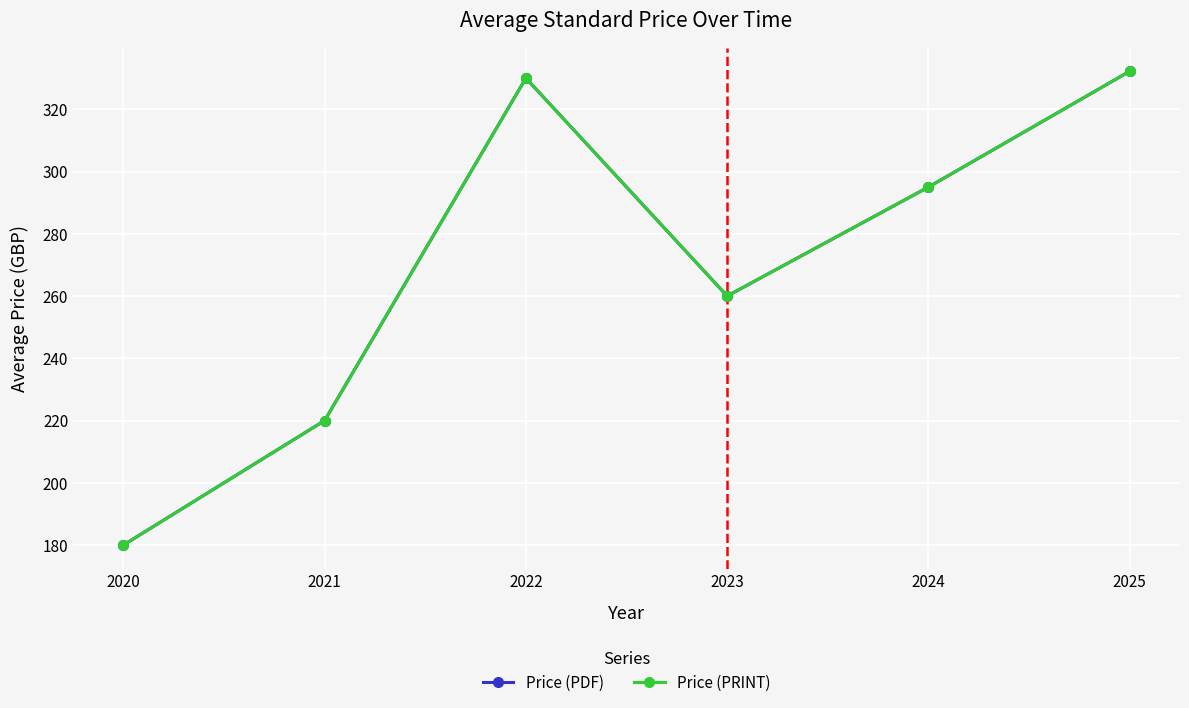

What is the smallest value displayed?

180.0